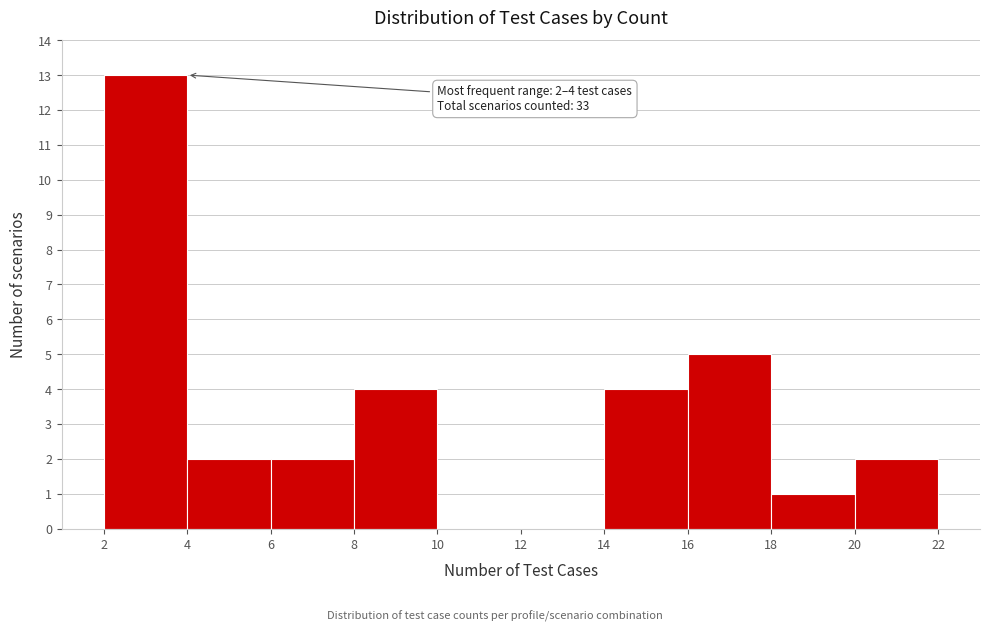

Which range on the x-axis has the tallest bar?

2 to 4